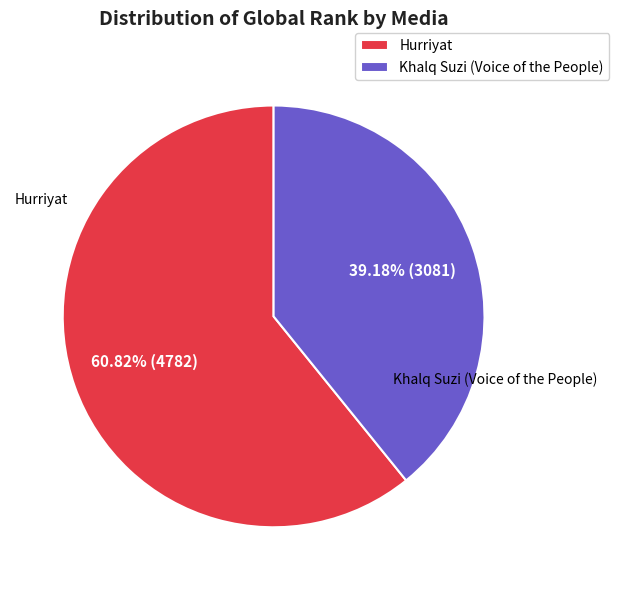

Rank the categories by value from highest to lowest.

Hurriyat, Khalq Suzi (Voice of the People)